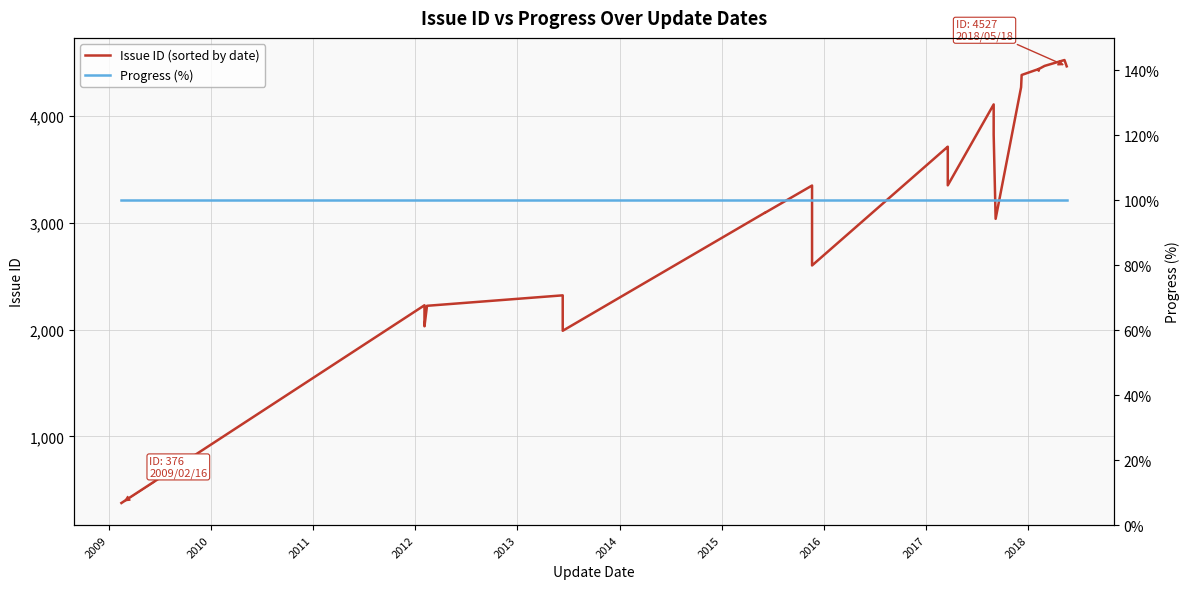

What is the lowest value of the Progress (%) series?

100